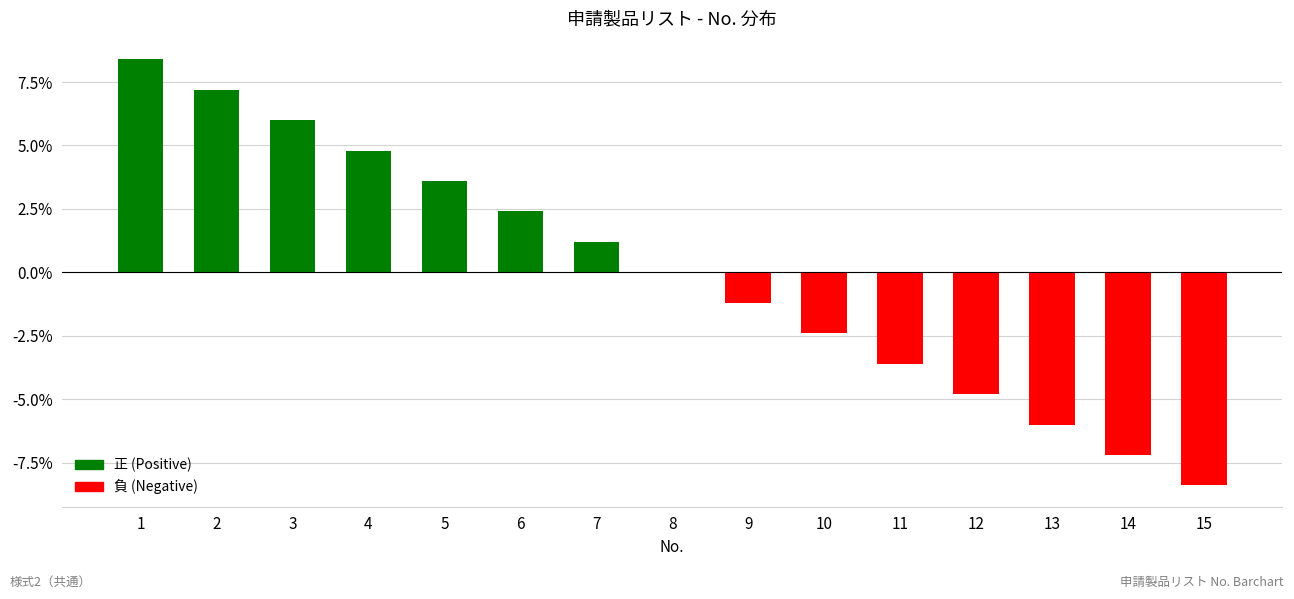

Reading right to left, what are all the values shown in this chart?

-8.4	-7.2	-6.0	-4.8	-3.6	-2.4	-1.2	0.0	1.2	2.4	3.6	4.8	6.0	7.2	8.4